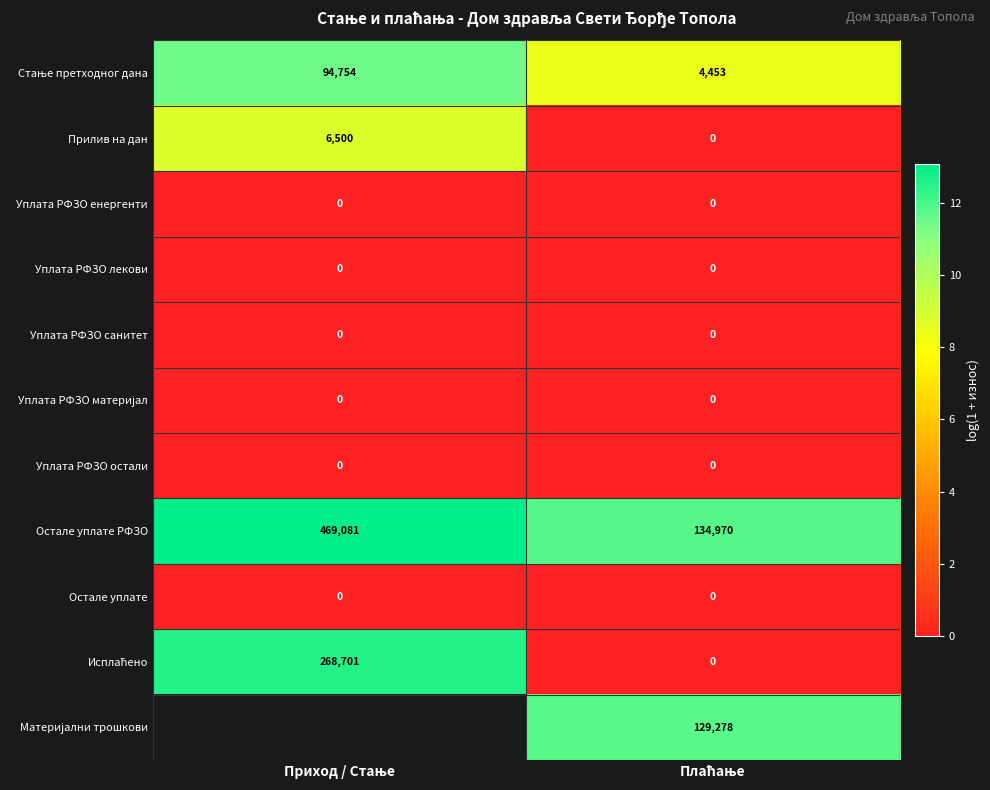

How many Стање претходног дана values are between 8 and 11?

1